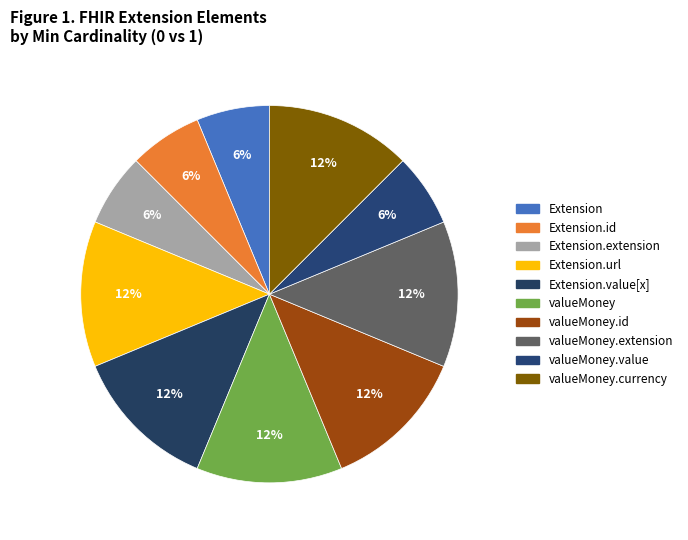

To the nearest percent, what is the average slice percentage?

10%